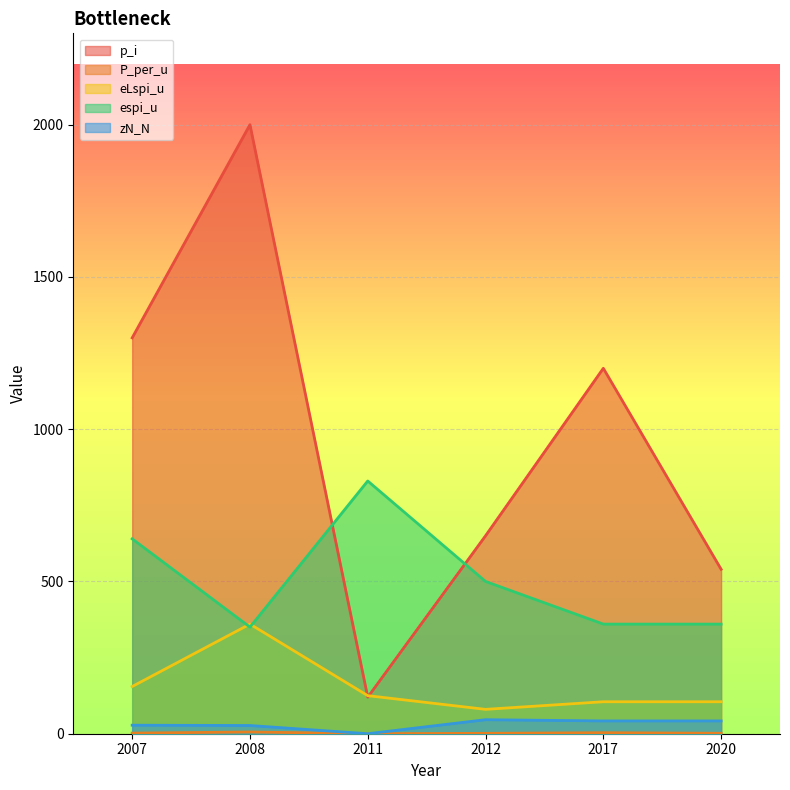

What is the difference between the P_per_u values at 2007 and 2017?

1.3